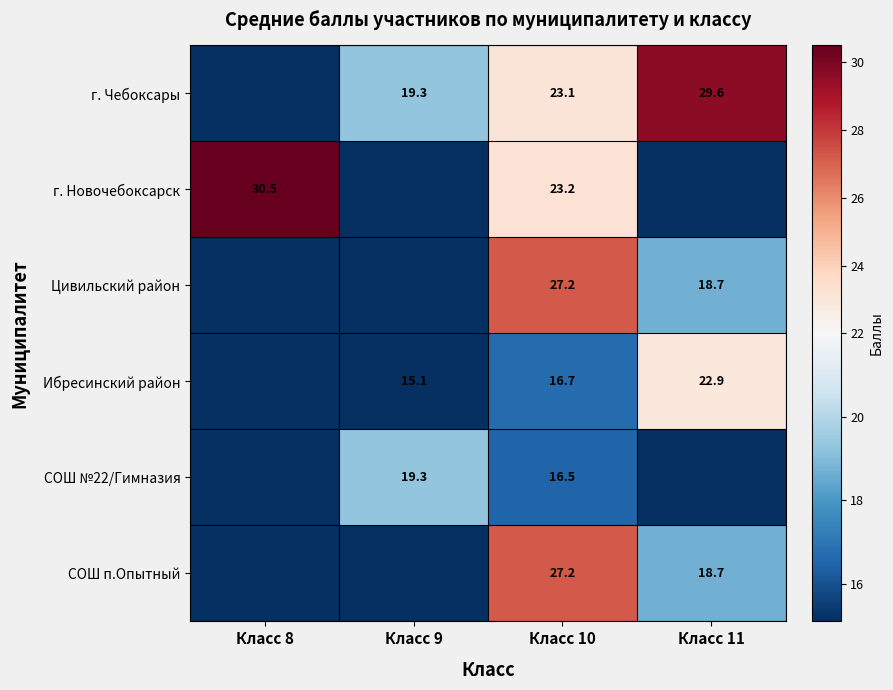

What is the difference between the highest and lowest values at Класс 10?

10.7